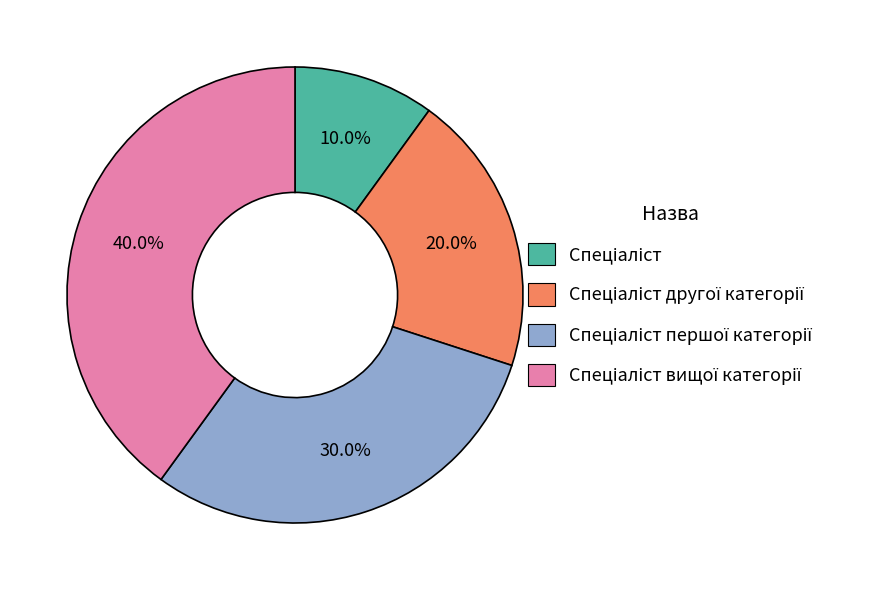

Does any single category account for the majority?

No